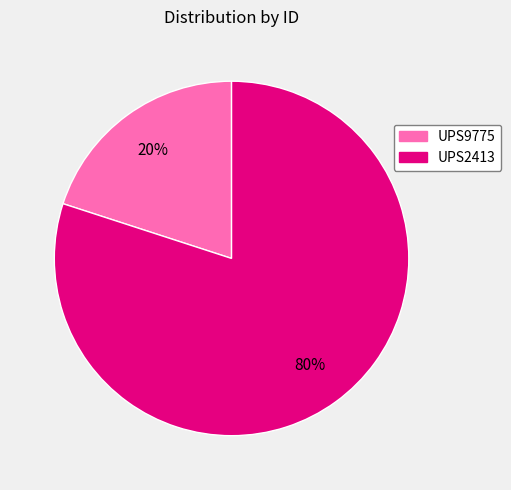

To the nearest percent, what percentage of the pie is UPS9775?

20%